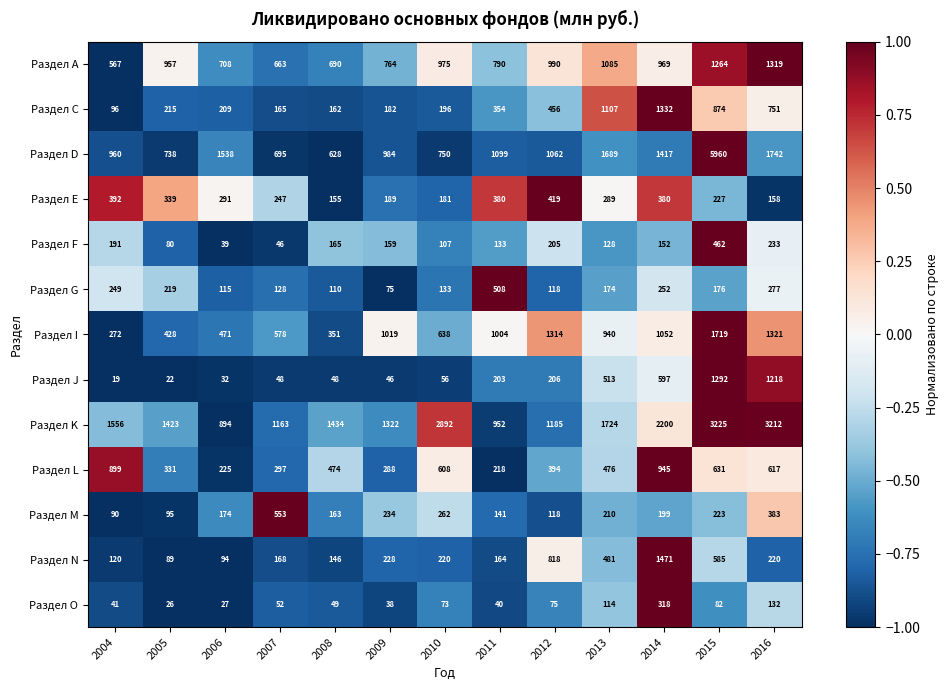

Where is Раздел D nearest to the value 3294?

2016